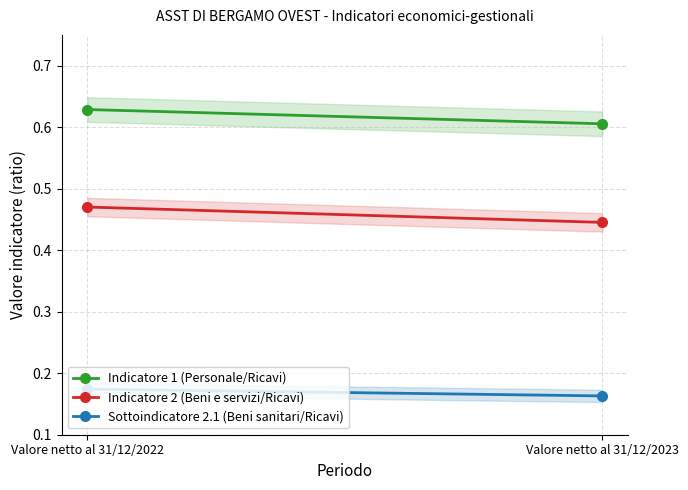

Between Valore netto al 31/12/2022 and Valore netto al 31/12/2023, which series saw the biggest shift?

Indicatore 2 (Beni e servizi/Ricavi)